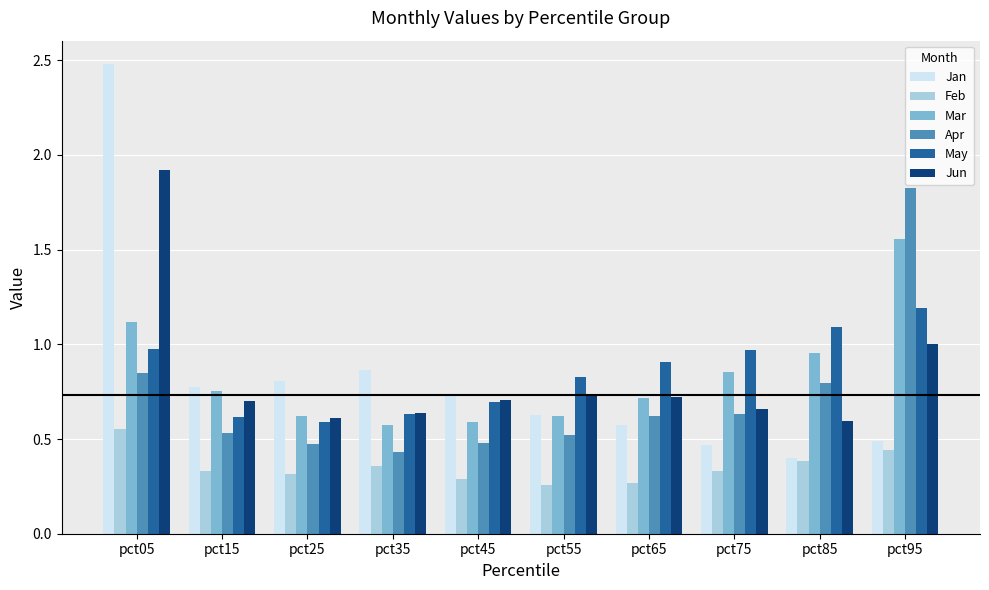

What is the total value across all series at pct15?

3.7